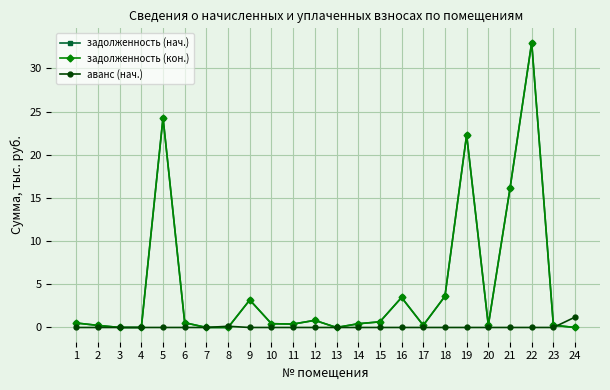

Between 2 and 9, which is larger?

9